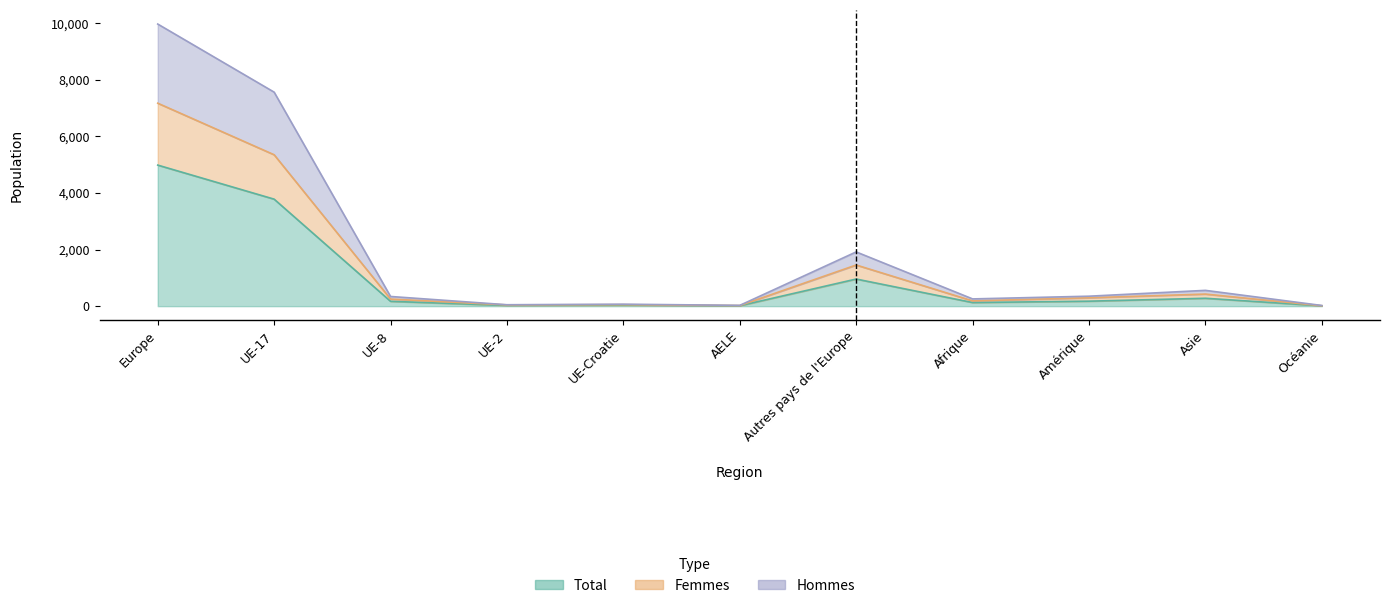

How many lines are shown in the chart?

3